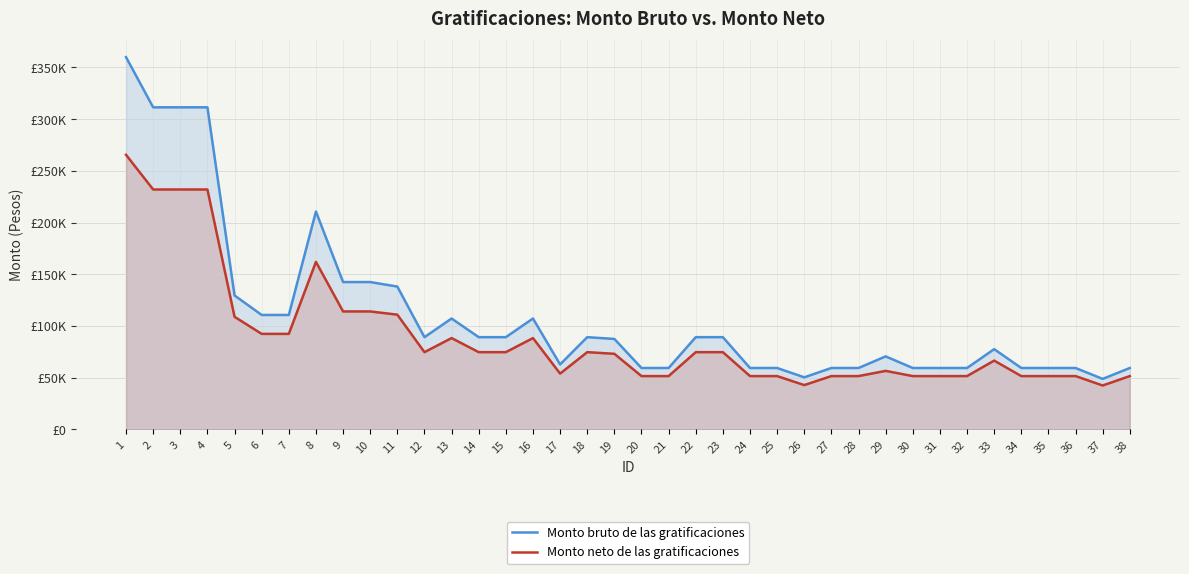

Where does the Monto bruto de las gratificaciones series first go above 89248?

1